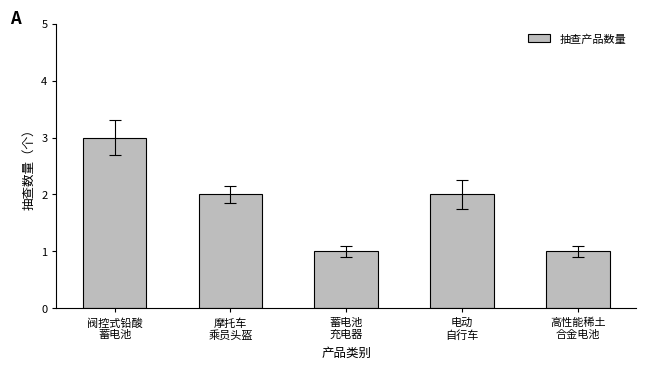

What is the value of the 4th bar from the left?

2